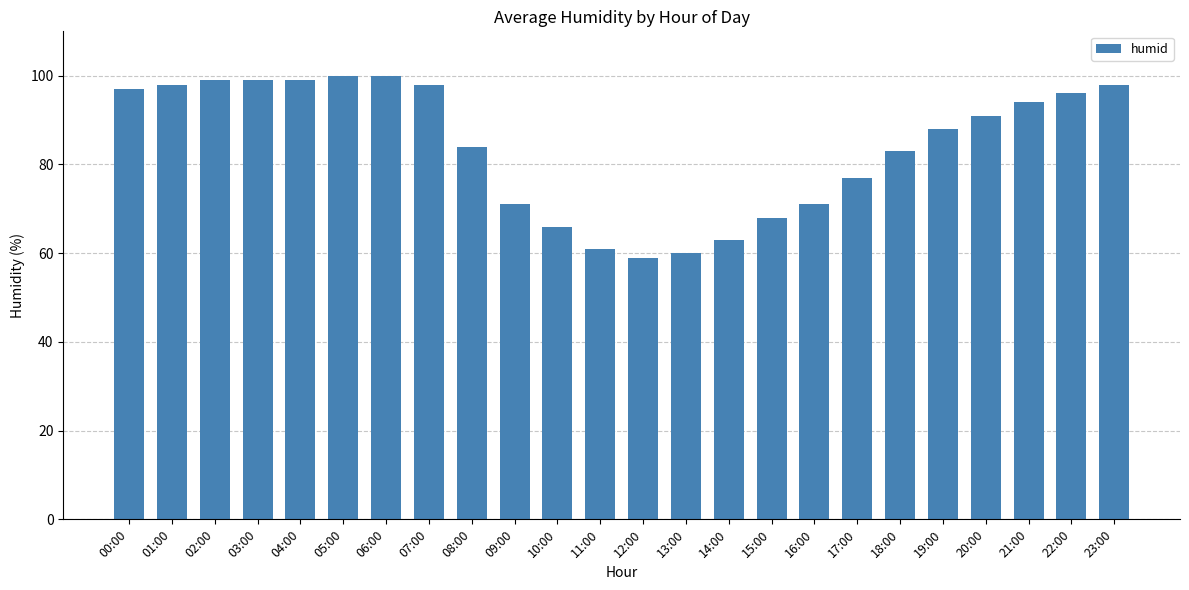

What value does the data have at 18:00?

83